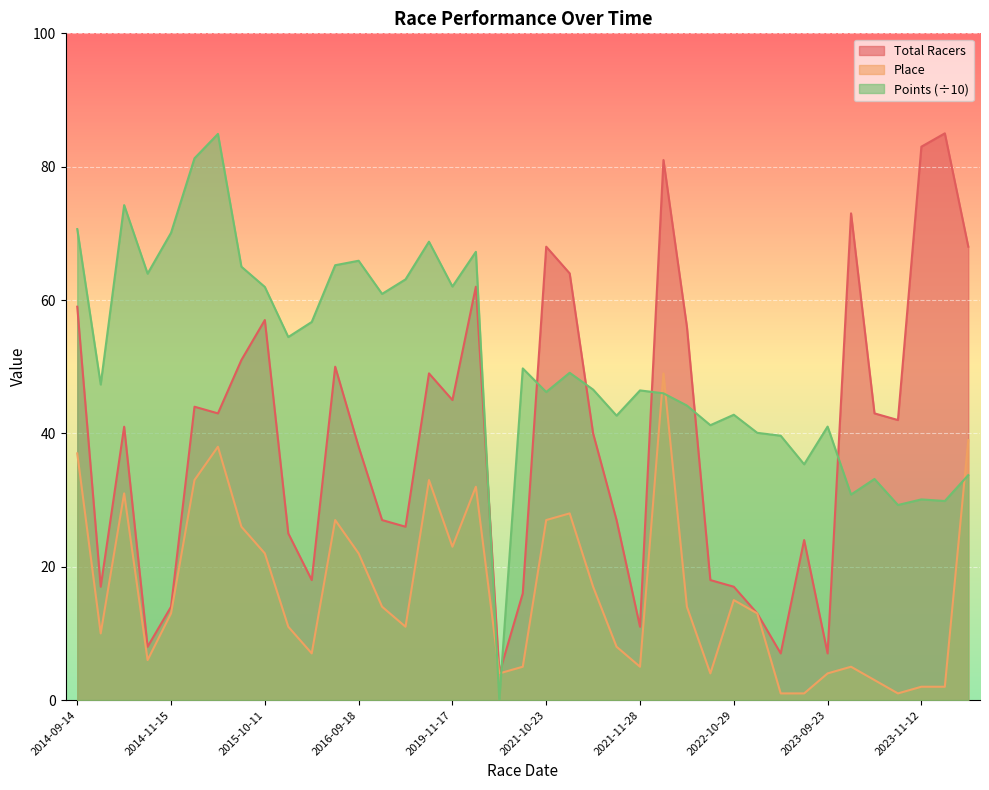

What is the minimum value for Total Racers?

4.0